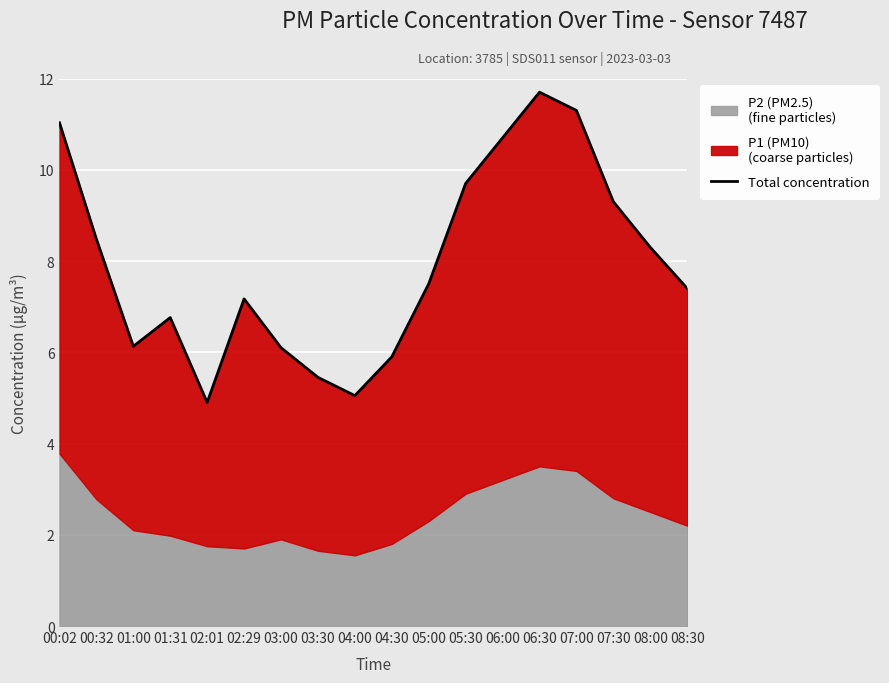

What is the ratio of the value at 04:00 to the value at 07:00?

0.4